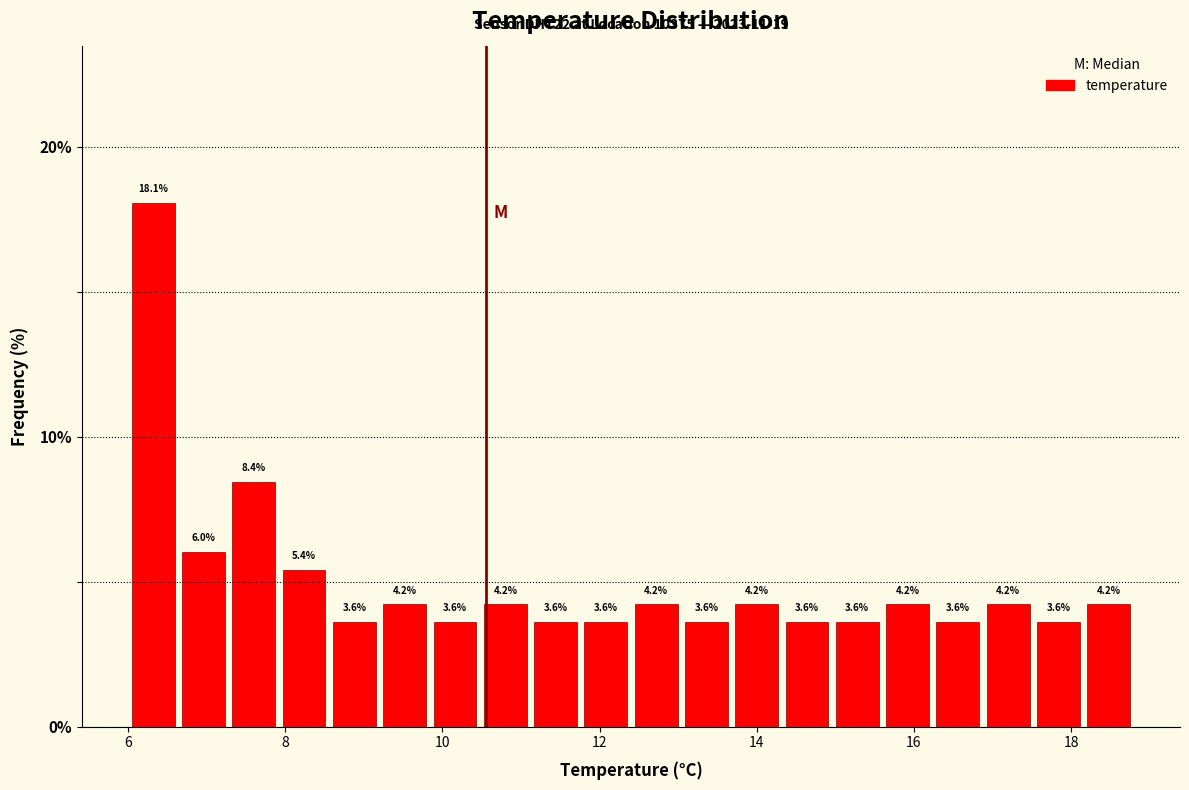

Read against the x-axis, roughly where is the centre of the tallest bar?

6.4